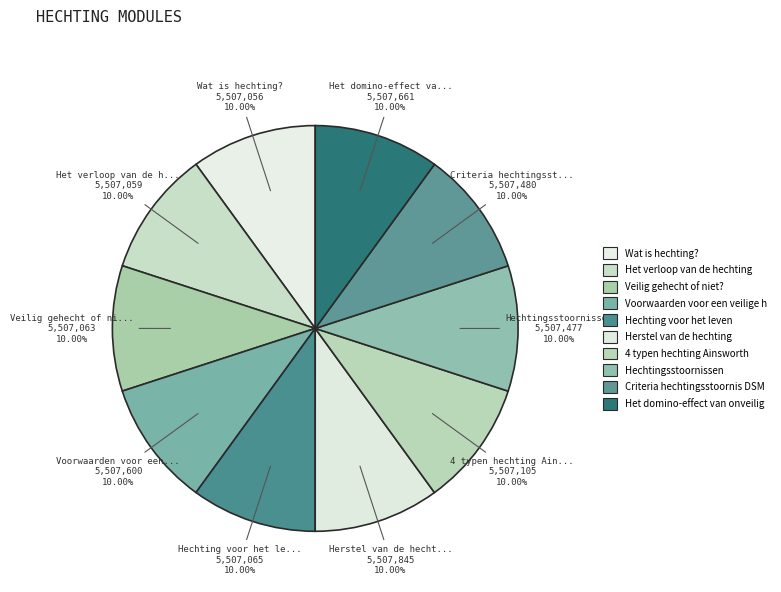

Rank the categories by value from lowest to highest.

Wat is hechting?, Het verloop van de hechting, Veilig gehecht of niet?, Hechting voor het leven, 4 typen hechting Ainsworth, Hechtingsstoornissen, Criteria hechtingsstoornis DSM-5, Voorwaarden voor een veilige hechting, Het domino-effect van onveilige hechting, Herstel van de hechting